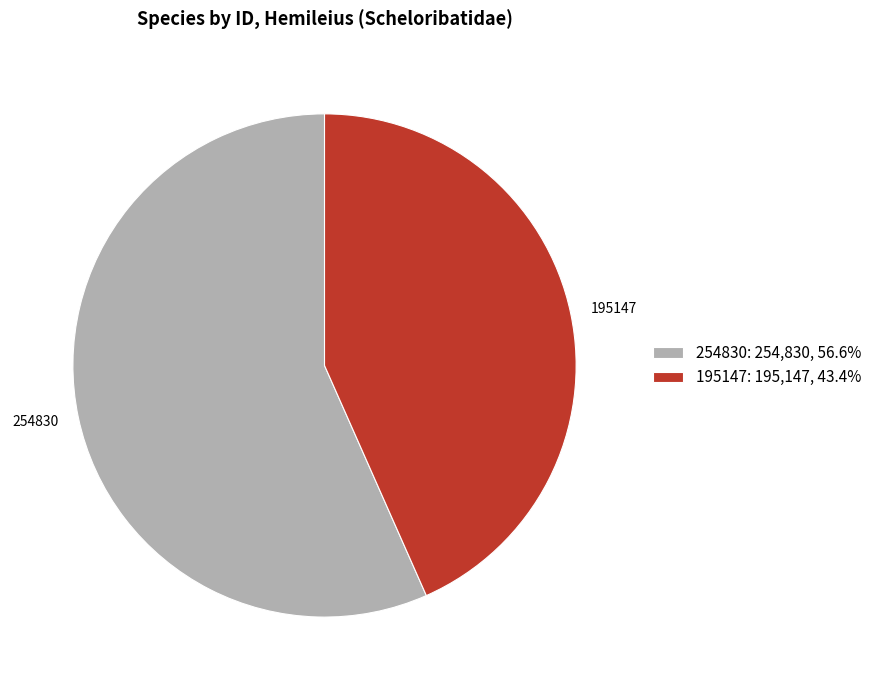

What is the smallest slice in the pie chart?

195147